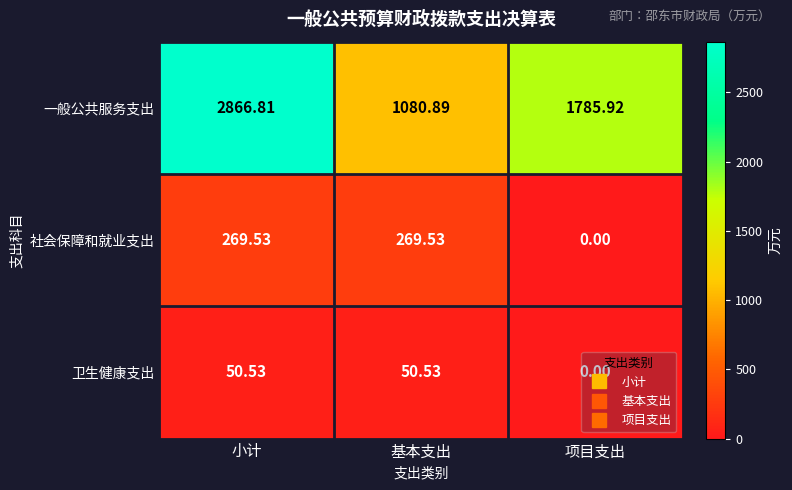

Which series has the widest spread of values?

一般公共服务支出